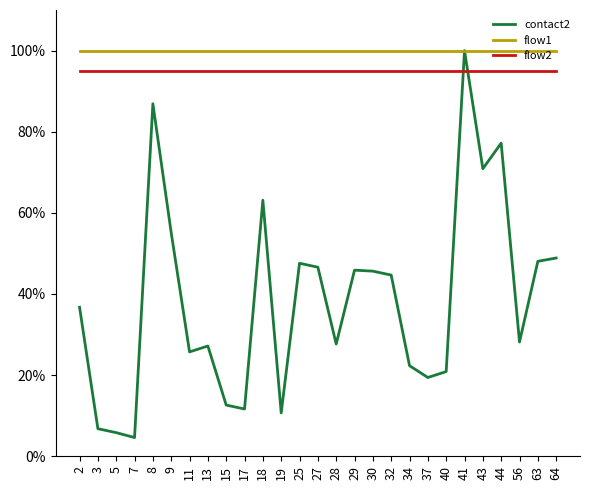

Which series changed the most between 41 and 64?

contact2